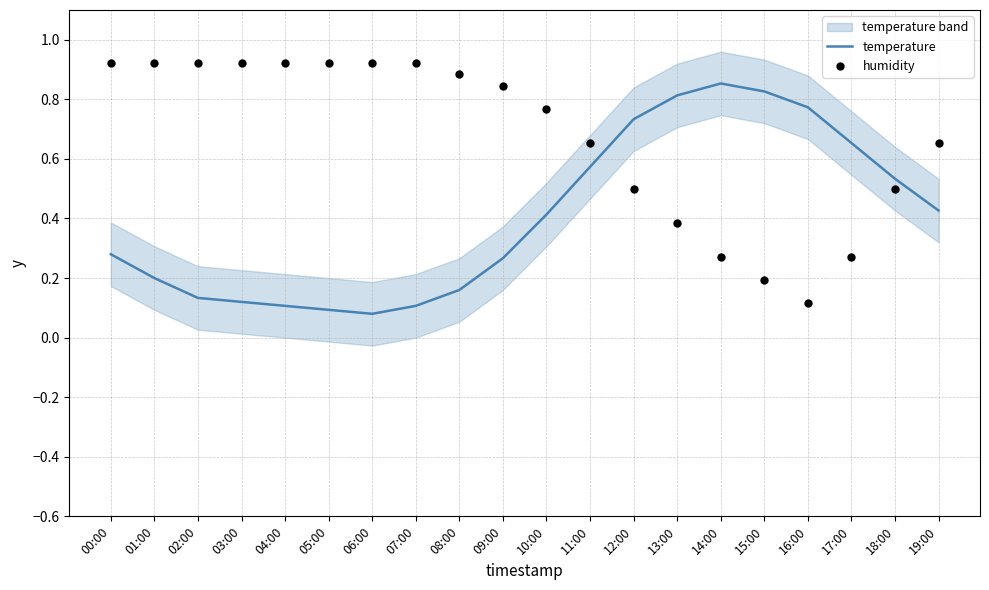

Which series has the largest Y range (max minus min)?

humidity